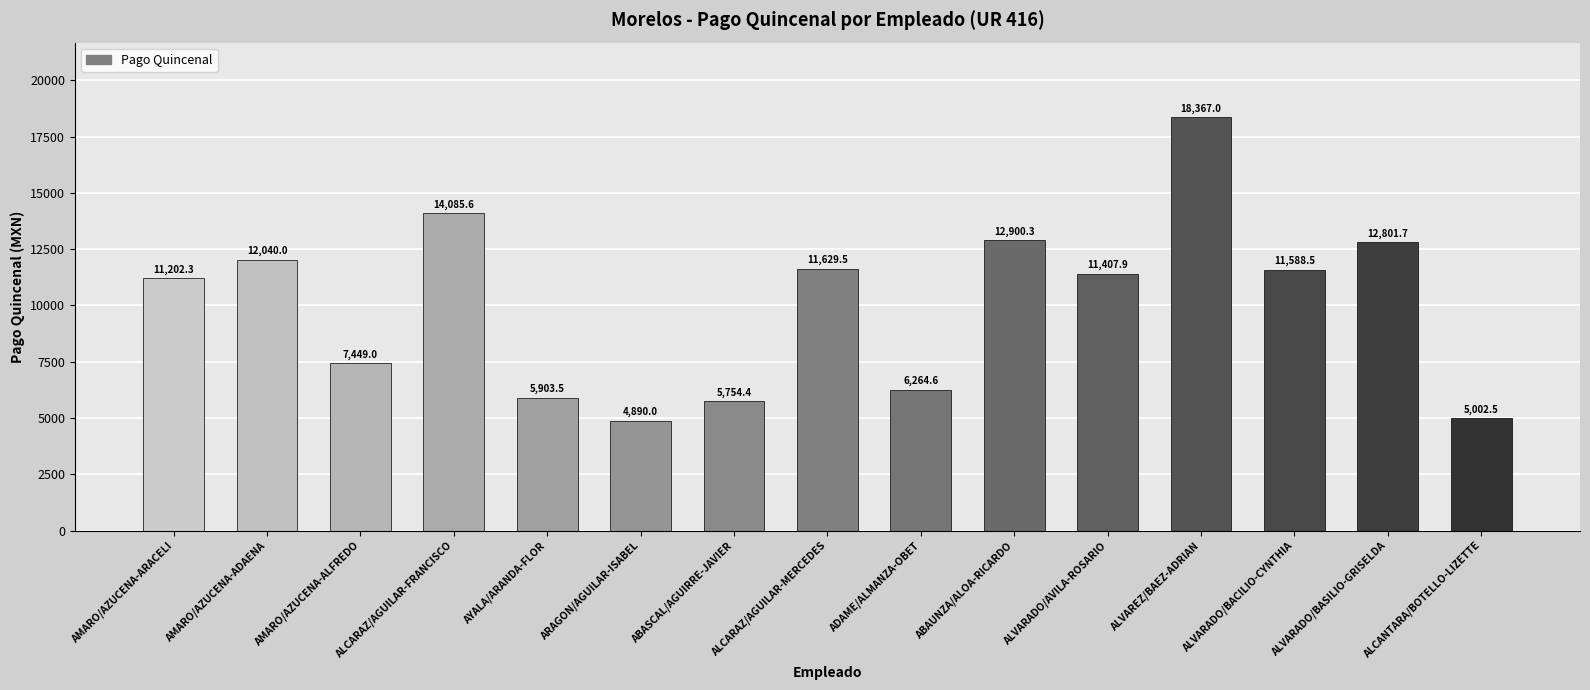

True or false: the data shows 5002.5 at ALCANTARA/BOTELLO-LIZETTE.

True